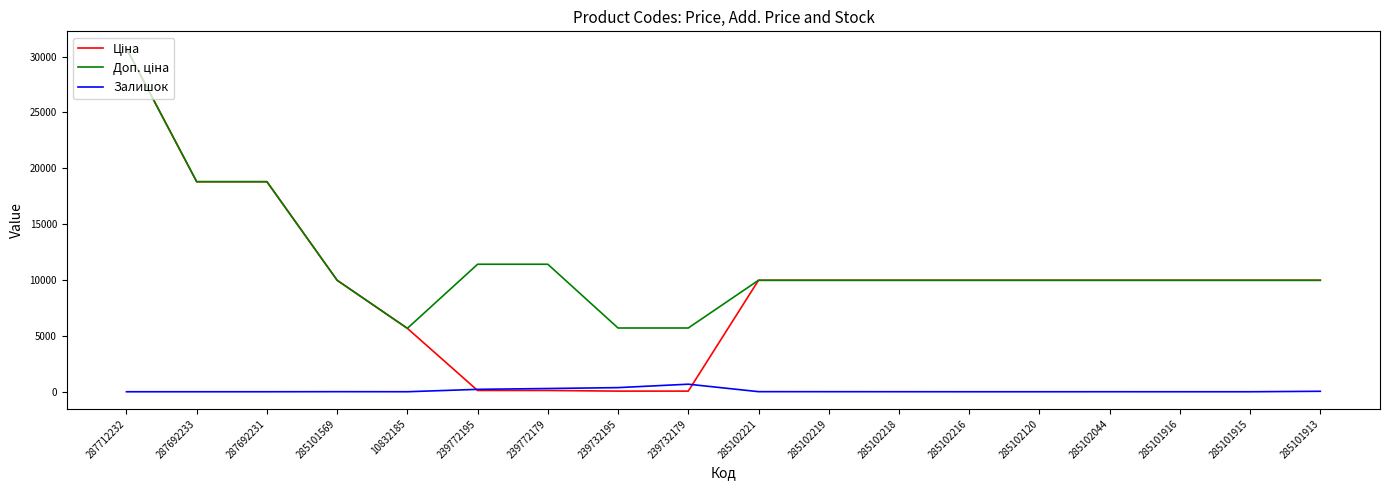

At which category does the chart reach its peak across all series?

287712232